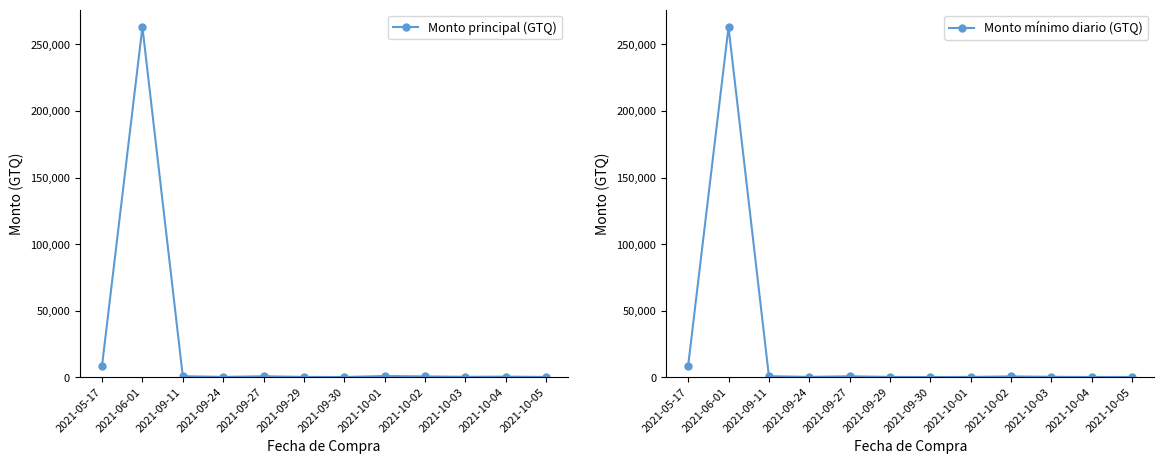

What is the spread (max minus min) of values at 2021-10-01?

679.0